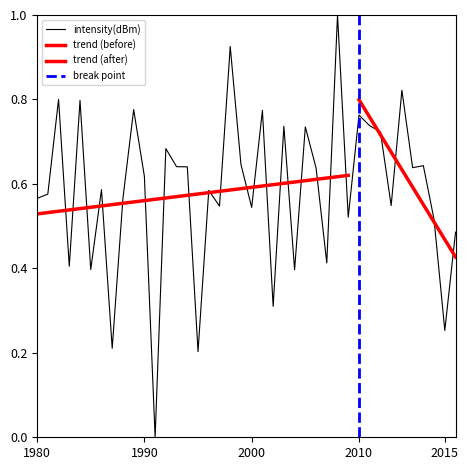

How many series are shown in this chart?

1